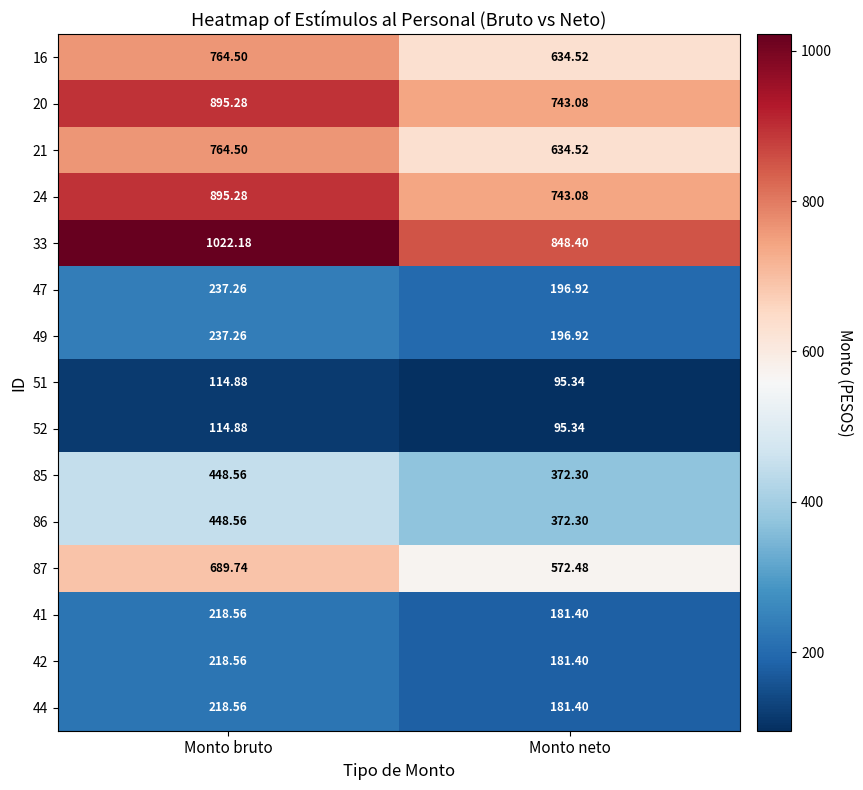

What is the total value across all series at Monto neto?

6049.4